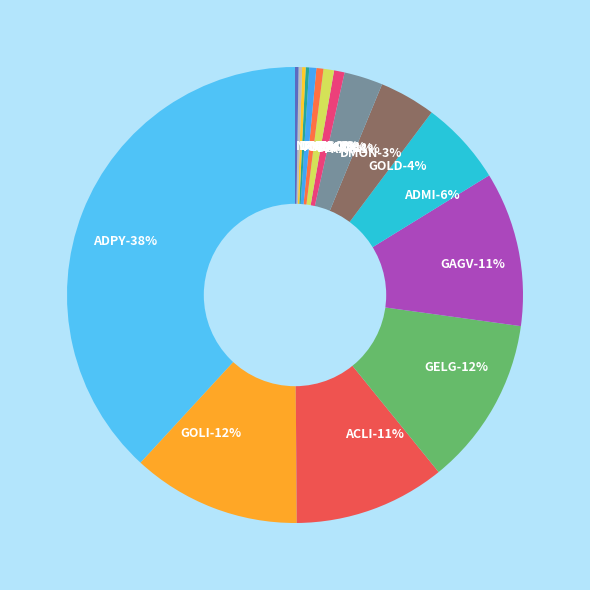

True or false: DMES accounts for 0% of the total.

True